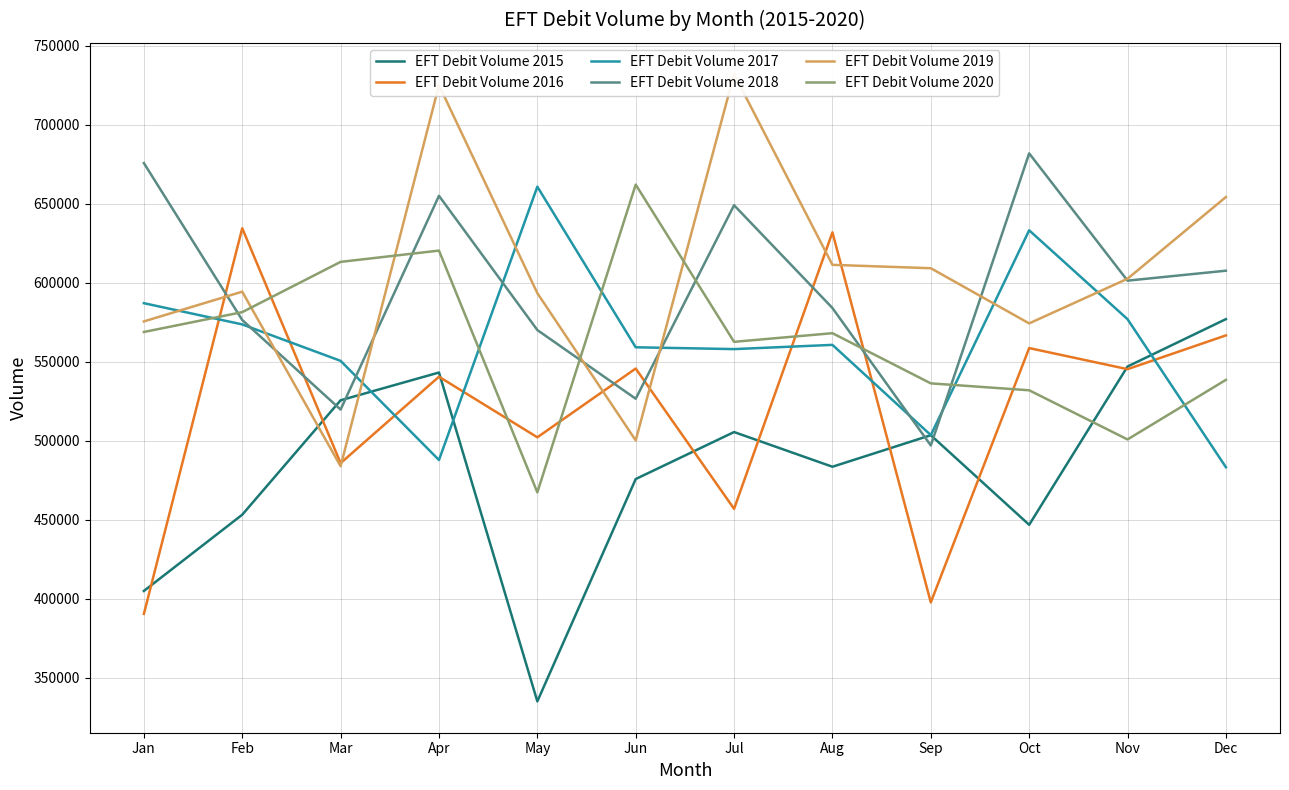

At which label does EFT Debit Volume 2017 first exceed 560781?

Jan